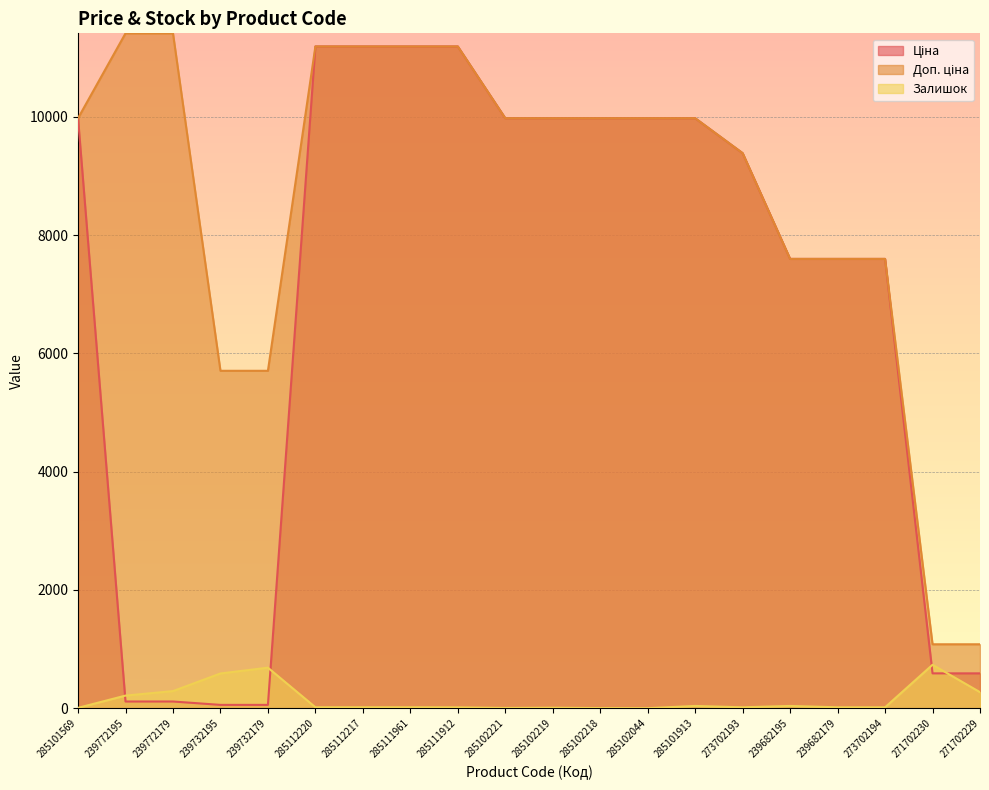

True or false: Доп. ціна has more than 2 points higher than both neighbors.

False